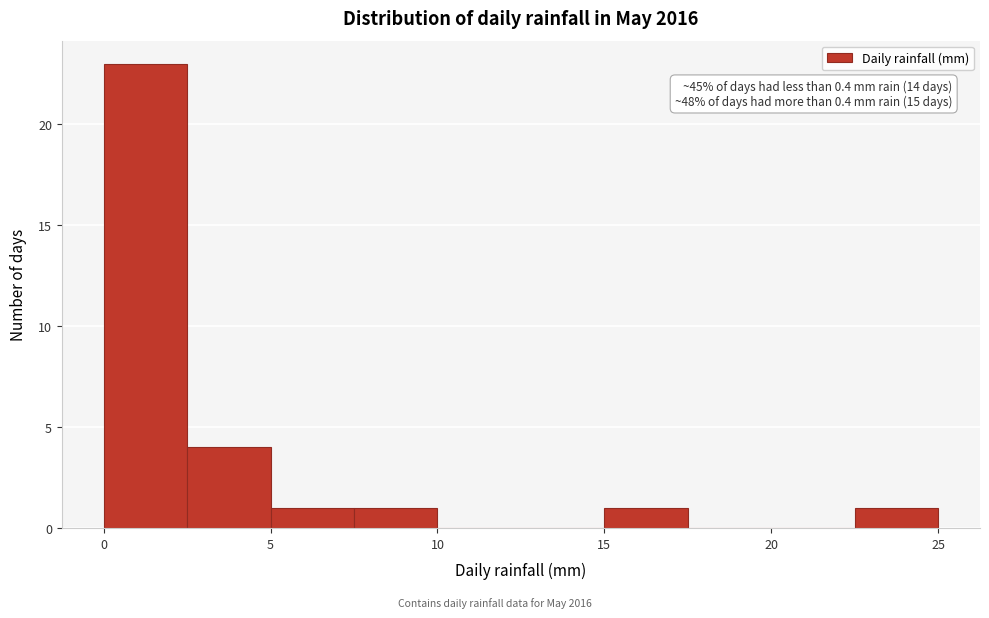

Over which range of the x-axis is the bar tallest?

0.0 to 2.5